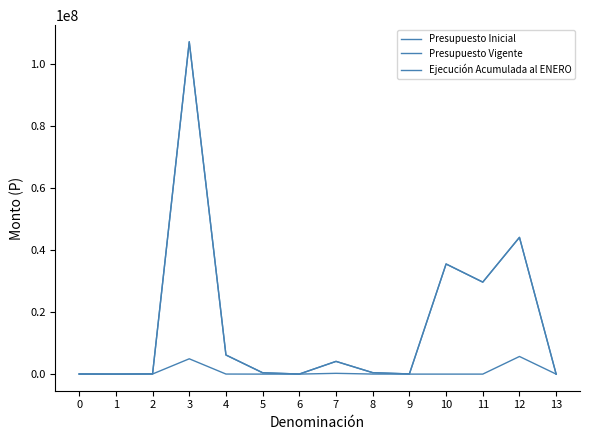

The value of Ejecución Acumulada al ENERO at 0 is 380. True or false?

True